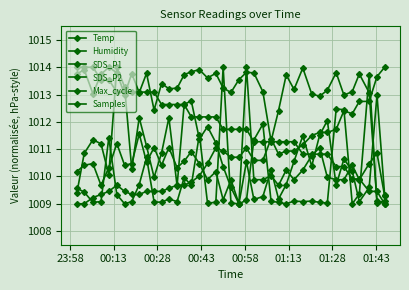

Does the chart have visible grid lines?

Yes